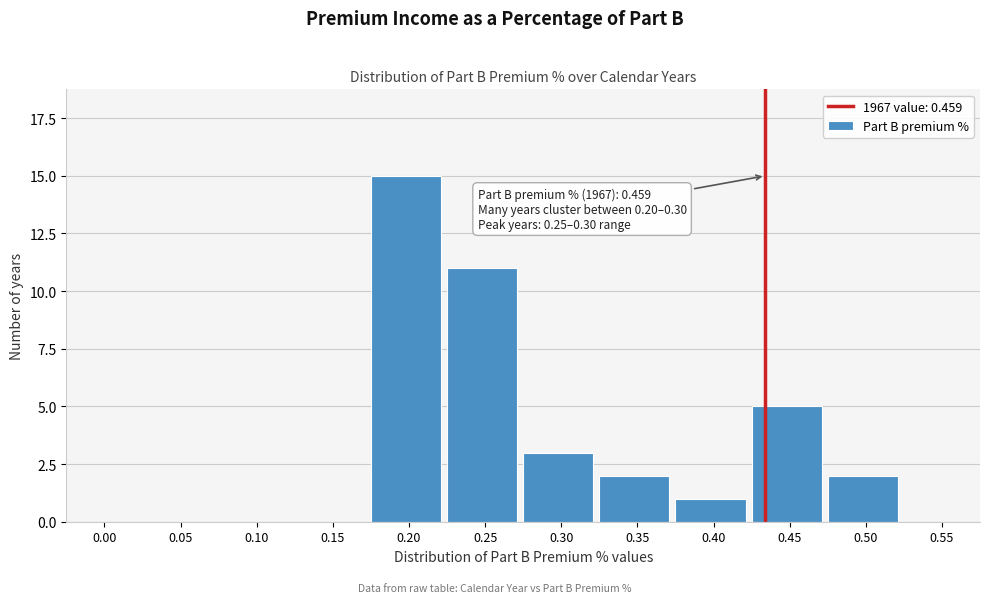

Reading left to right, list all the values displayed in this chart.

0.00=0	0.05=0	0.10=0	0.15=0	0.20=15	0.25=11	0.30=3	0.35=2	0.40=1	0.45=5	0.50=2	0.55=0